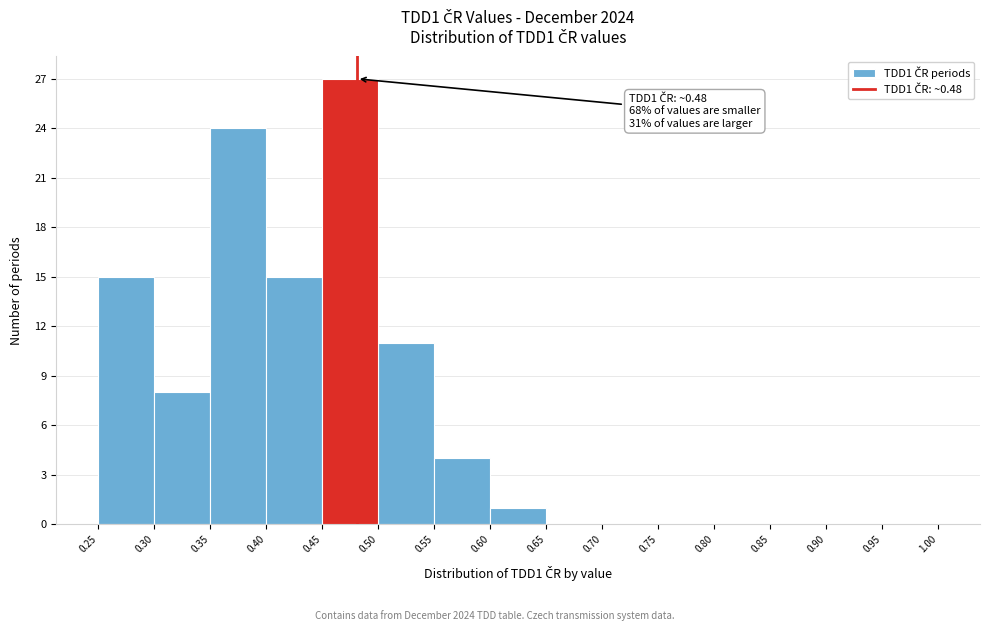

Which range on the x-axis has the tallest bar?

0.45 to 0.50